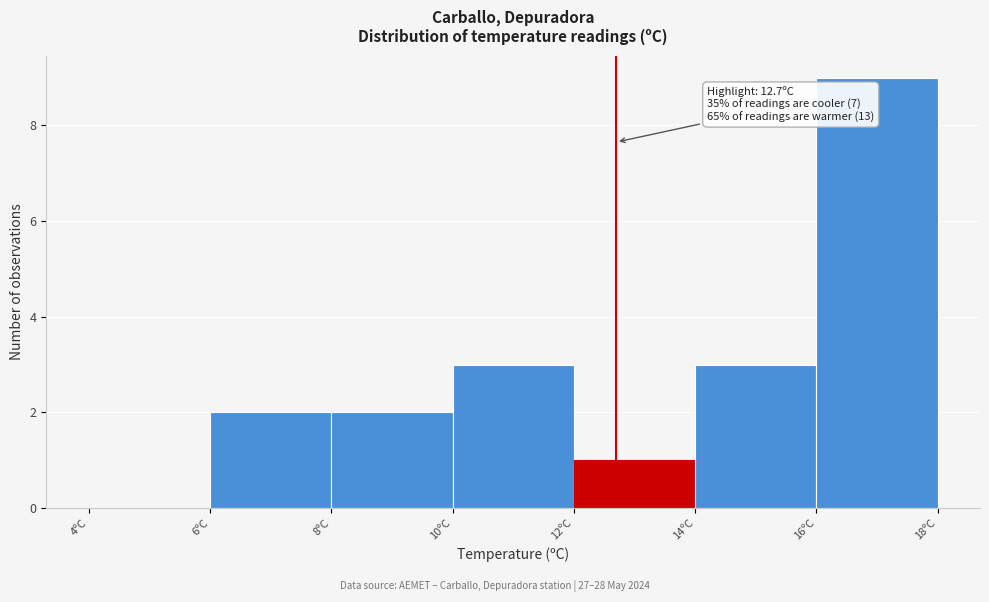

Over which range of the x-axis is the bar tallest?

16 to 18